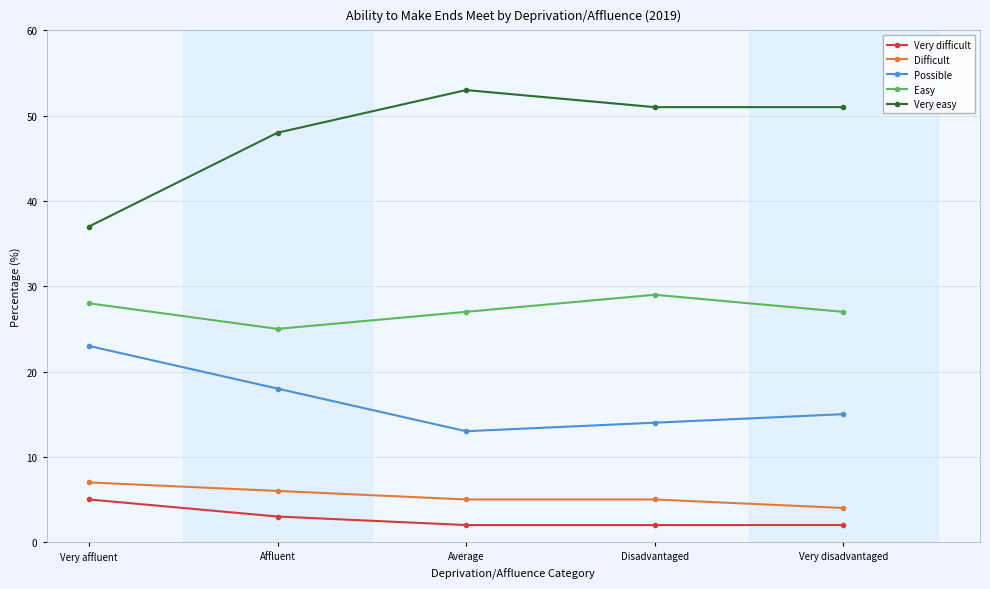

Which series has the largest total across all categories?

Very easy